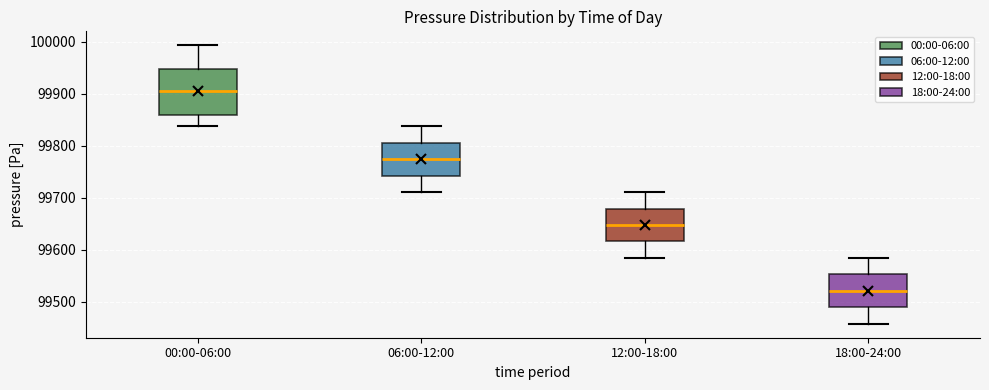

Which box's median line is the lowest?

18:00-24:00